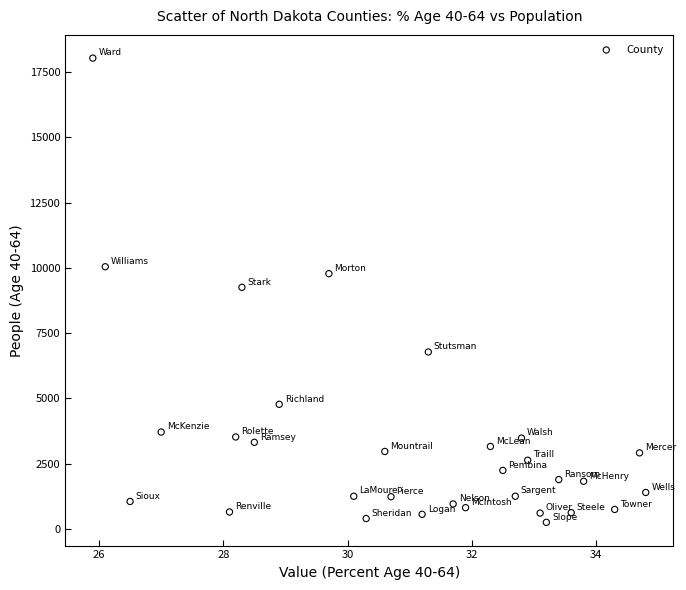

What is the range of Y values (max minus min)?

17773